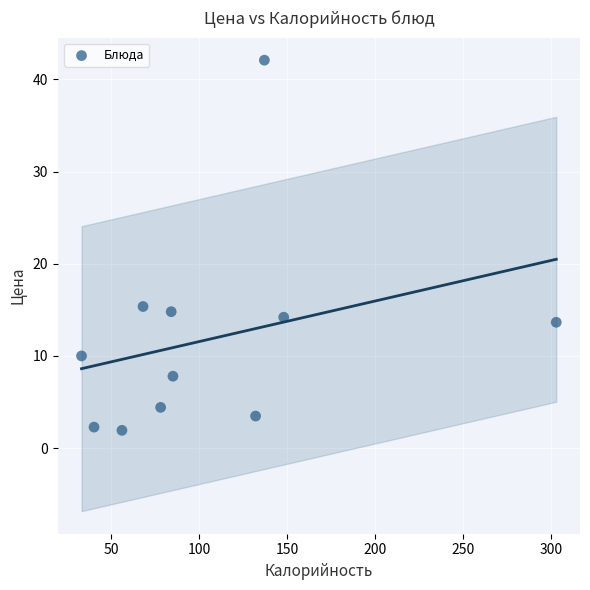

What Y value in the scatter plot is closest to 22?

15.4